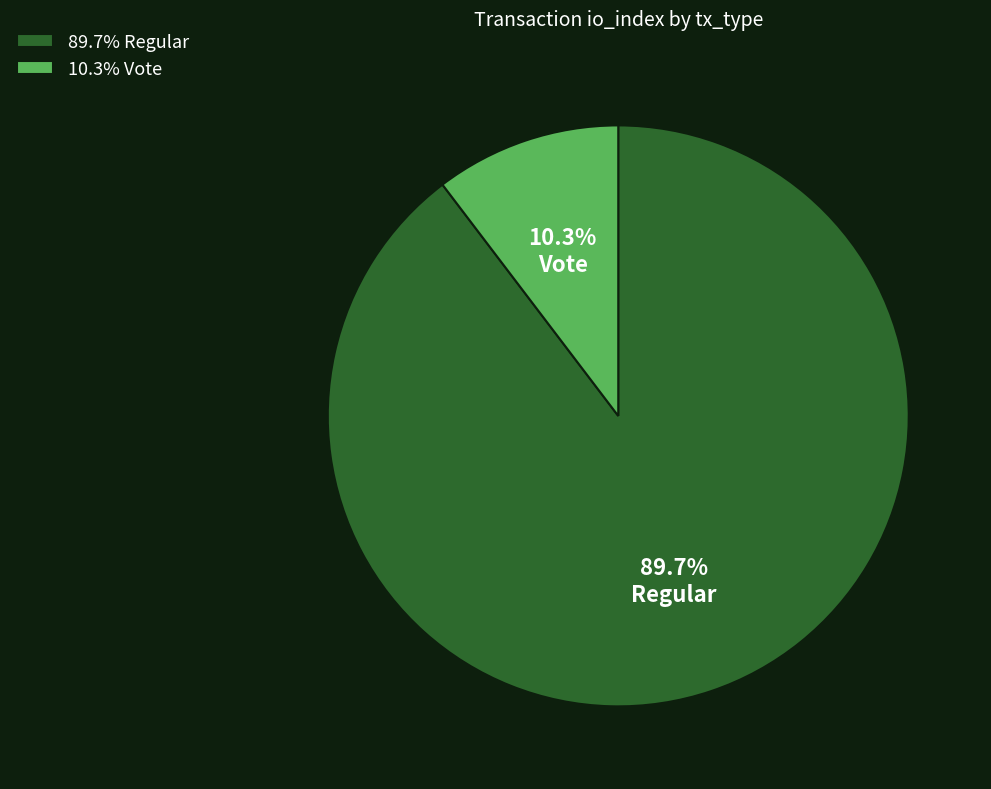

Is Vote the majority of the pie?

No